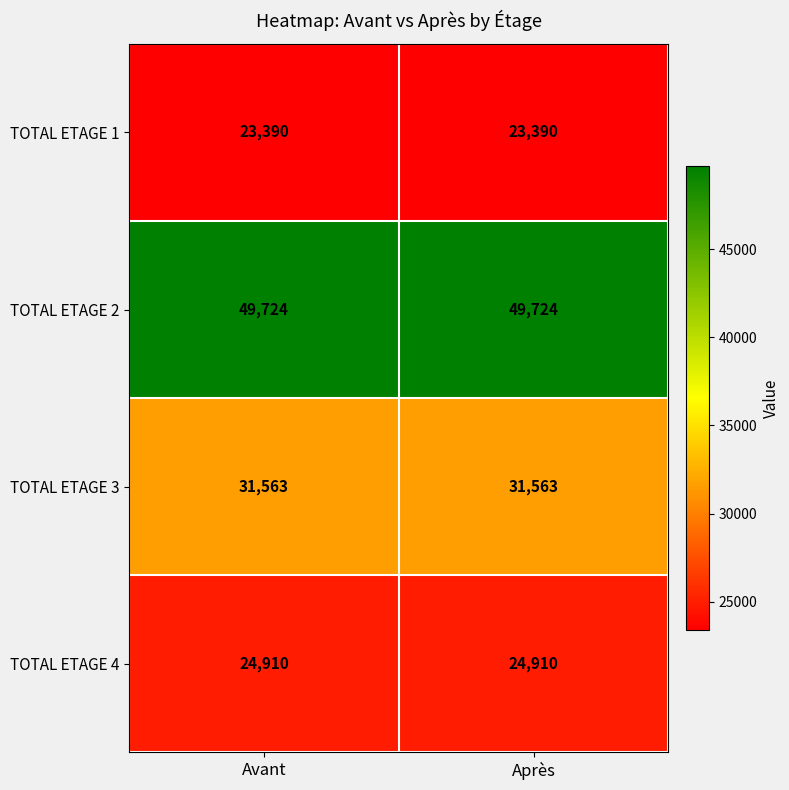

Count the number of data series in this chart.

4